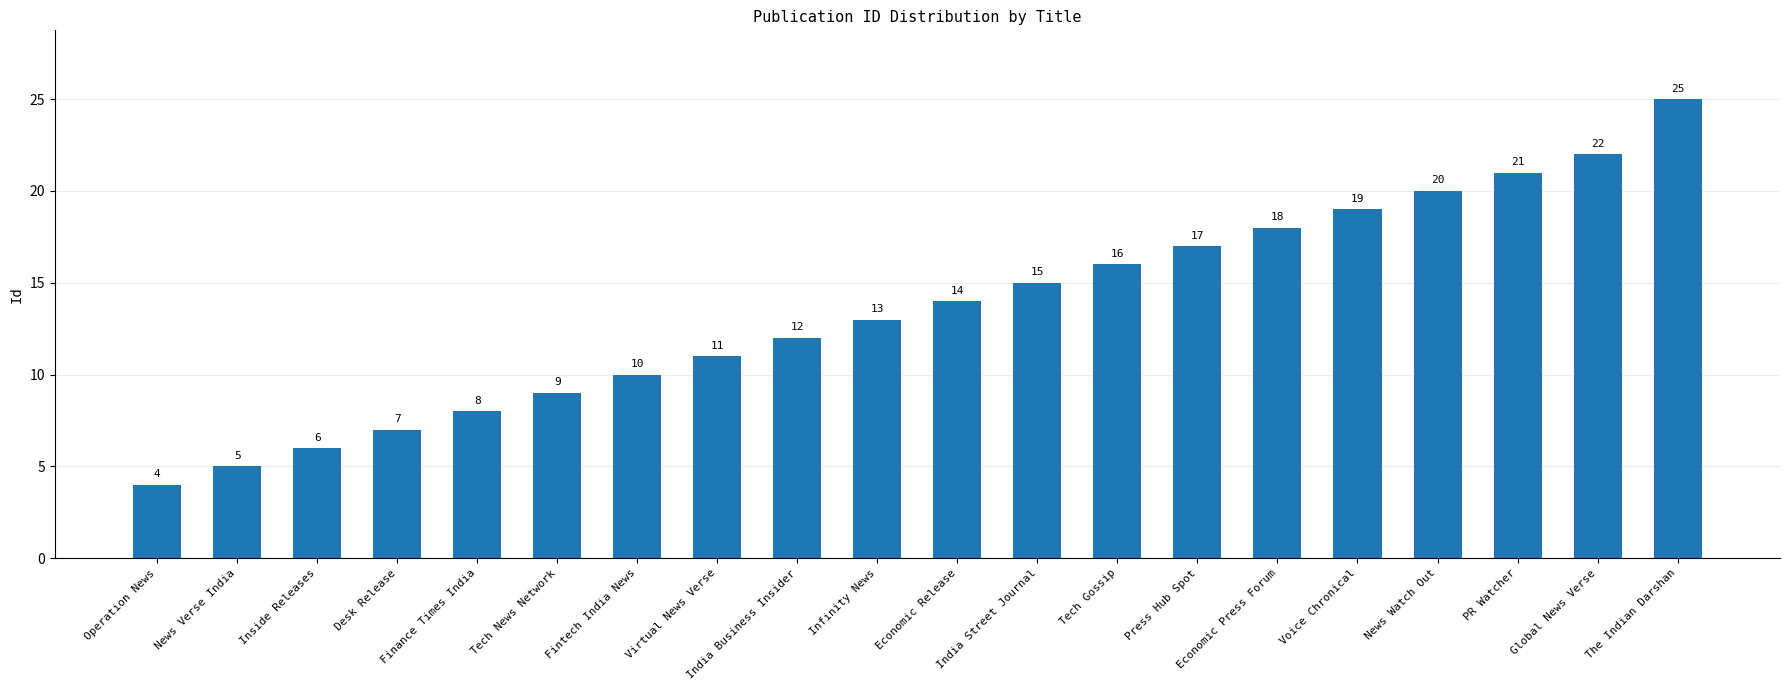

Which category has the highest value across all series?

The Indian Darshan